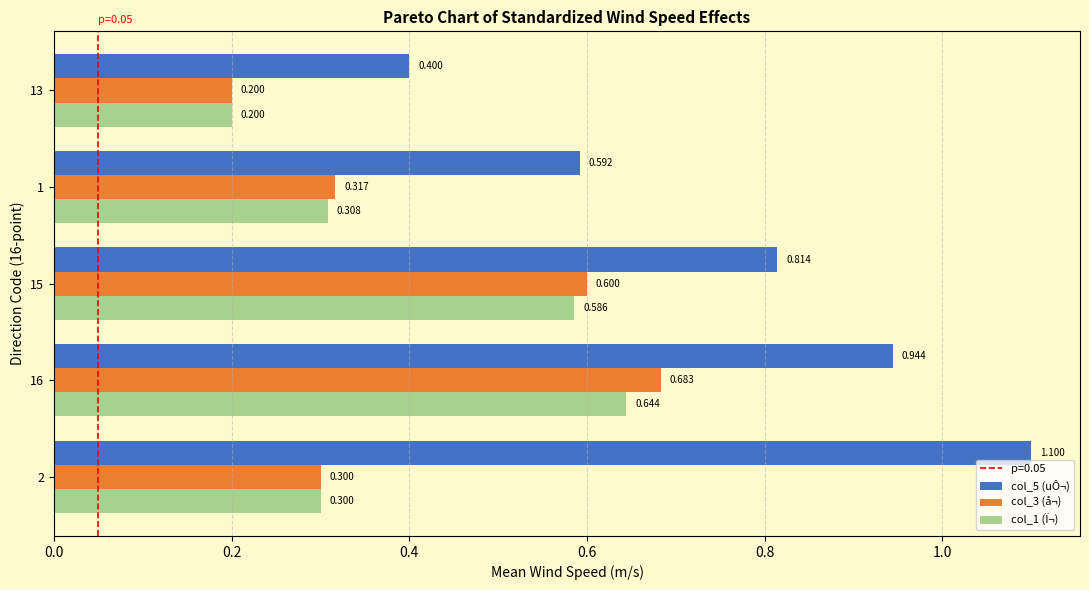

Is the value of col_3 (å¬) at 13 greater than the value of col_5 (uÔ¬) at 15?

No